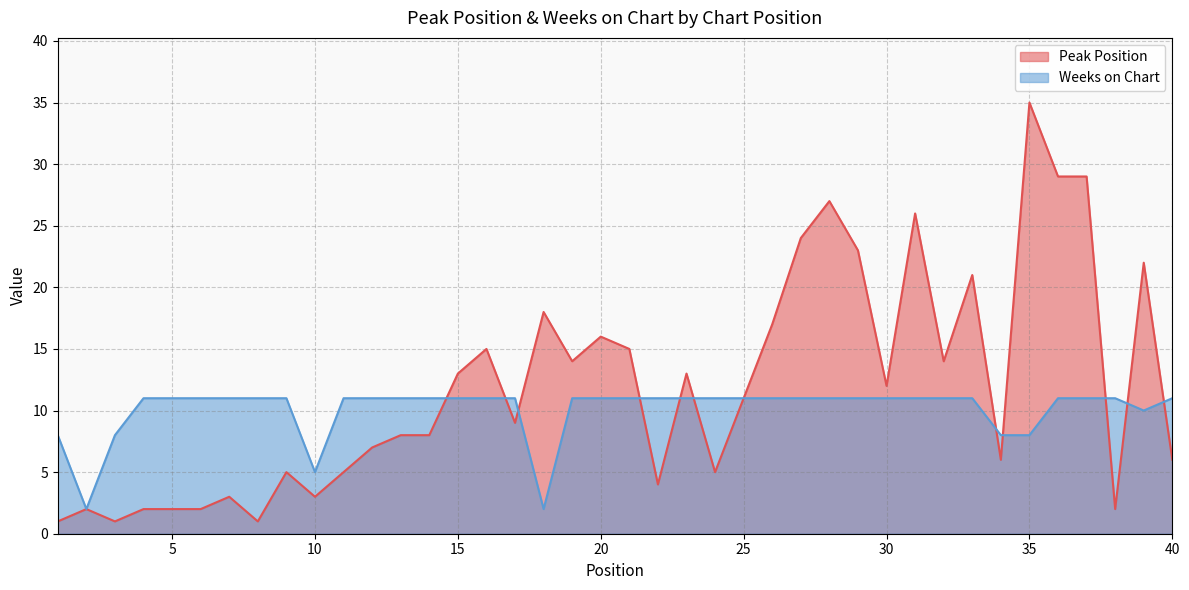

At how many categories does at least one series exceed 2?

39